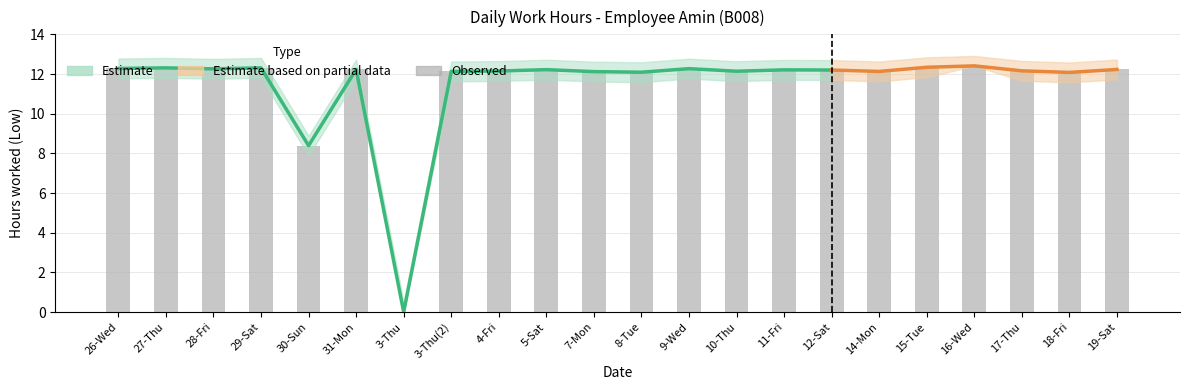

What is the maximum value shown in the chart?

12.4